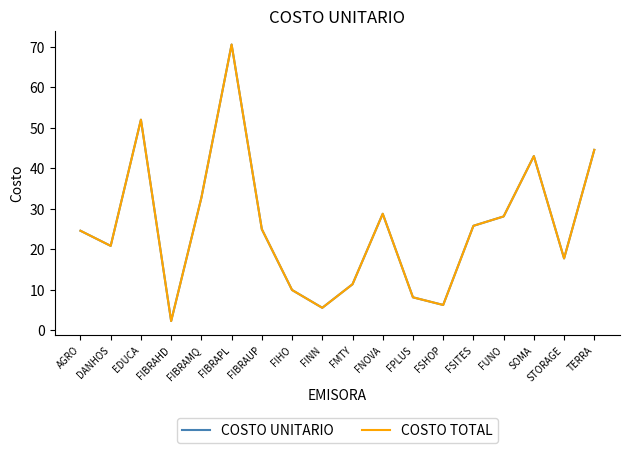

Does the chart display data point markers on the line(s)?

No